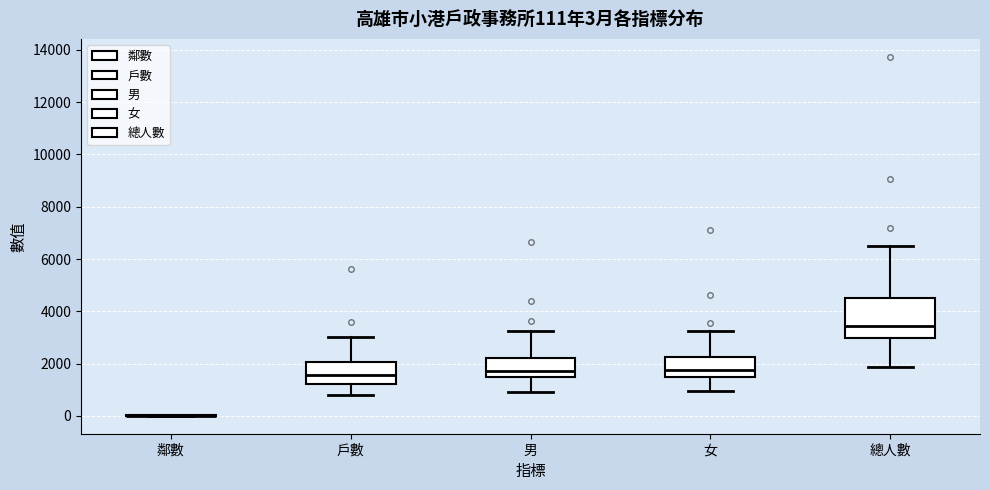

Which box is the tallest, from its lower edge to its upper edge?

總人數